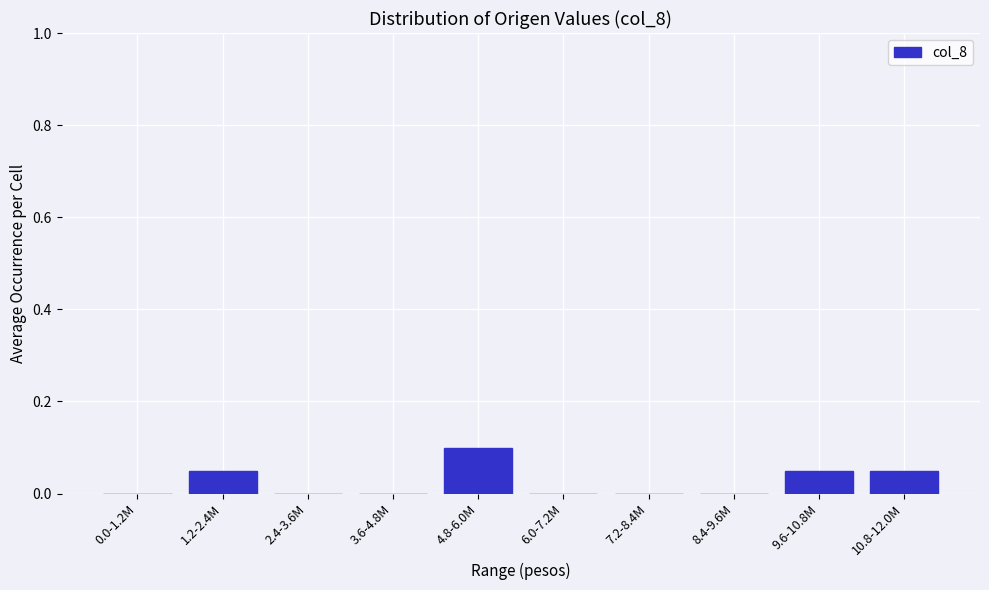

Is it true that the value at 2.4-3.6M is 0.0?

True